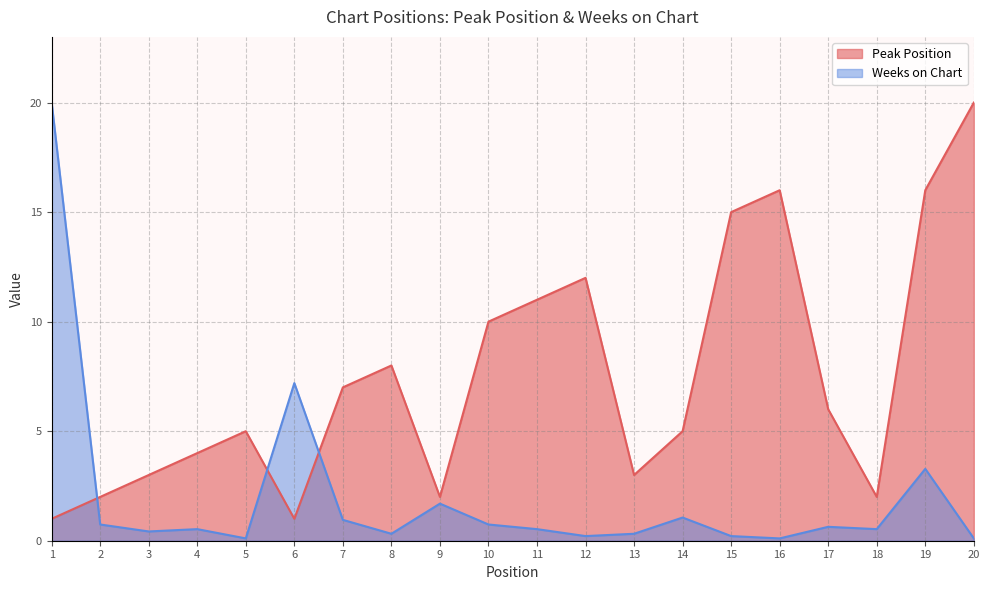

At which label does Peak Position first exceed 6?

7